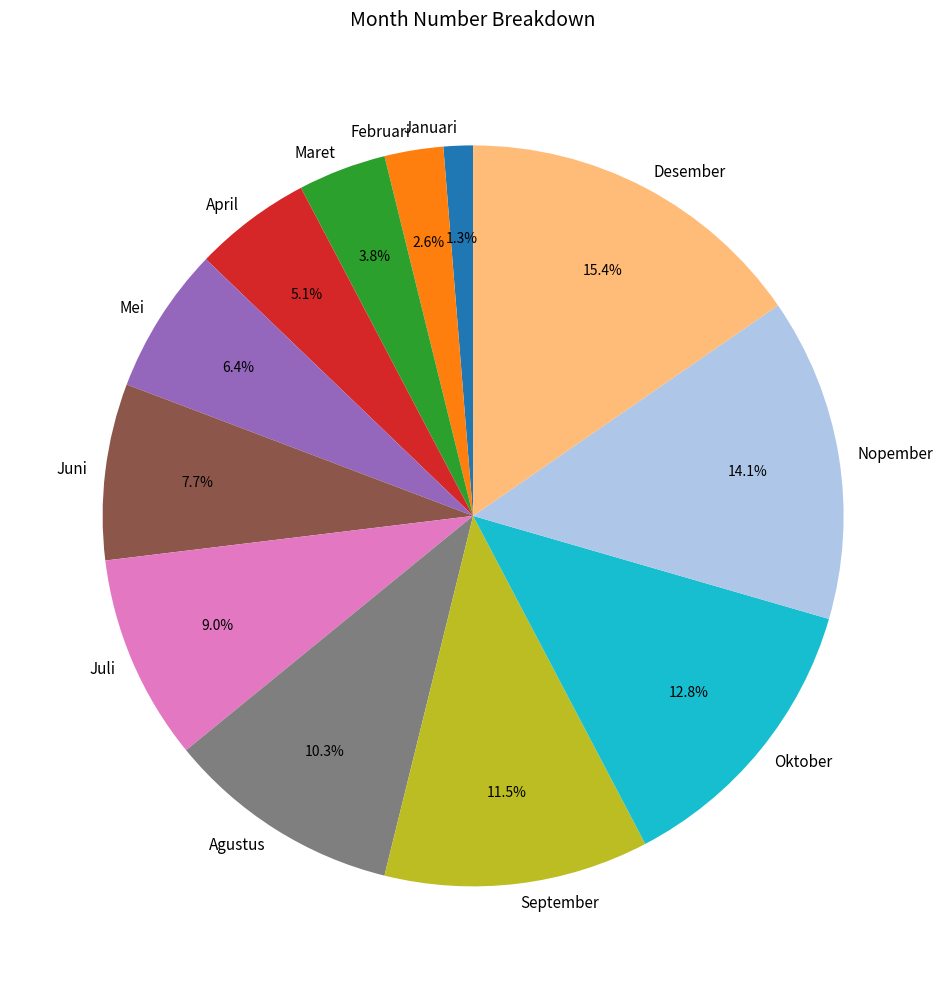

Is the sum of Juni and Februari greater than half?

No